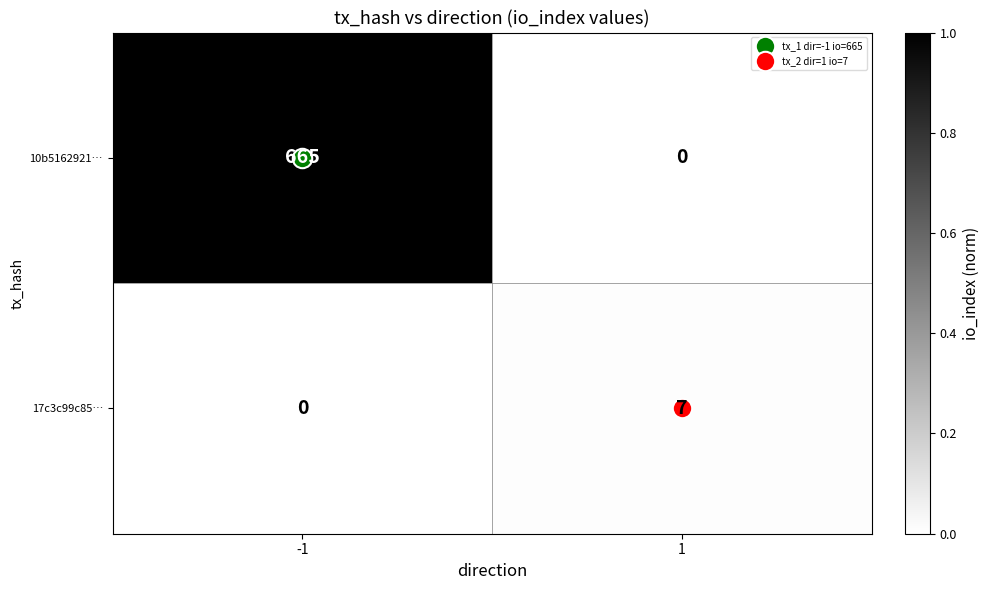

Between -1 and 1, which series saw the biggest shift?

10b5162921…